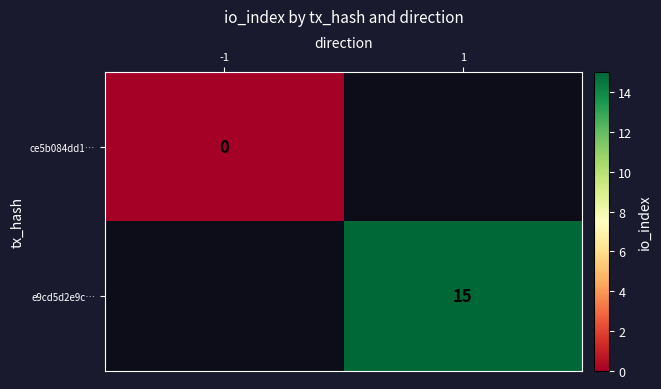

The e9cd5d2e9c… series shows 15 at 1. True or false?

True